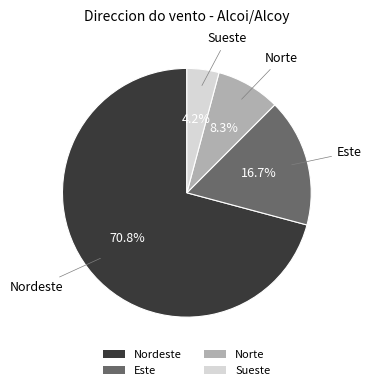

How many slices are in this pie chart?

4